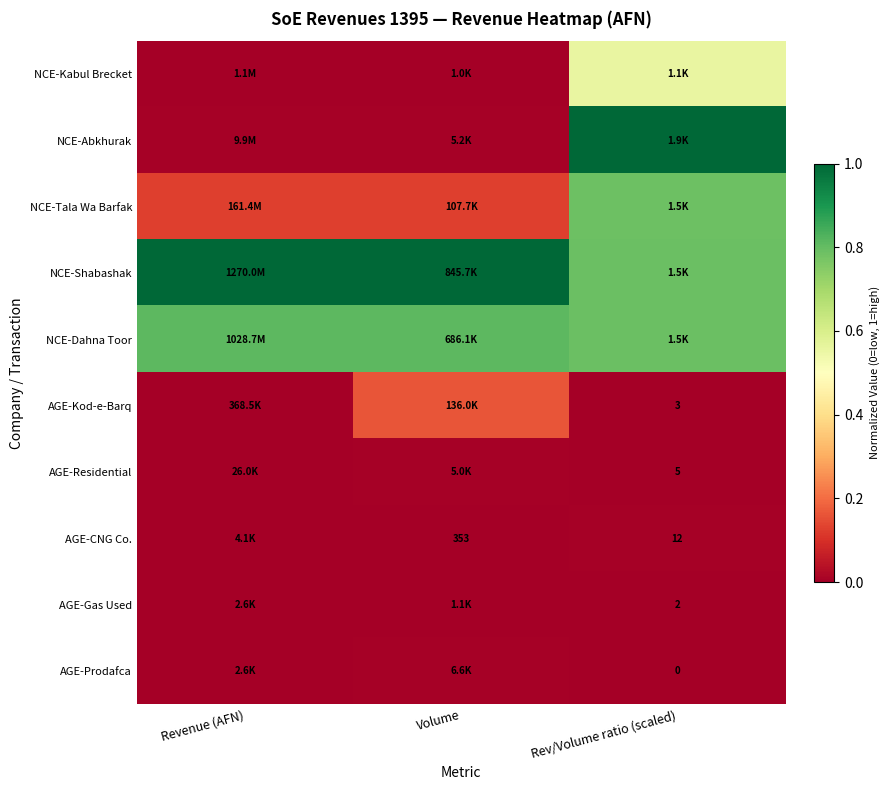

Where is NCE-Dahna Toor nearest to the value 0?

Rev/Volume ratio (scaled)